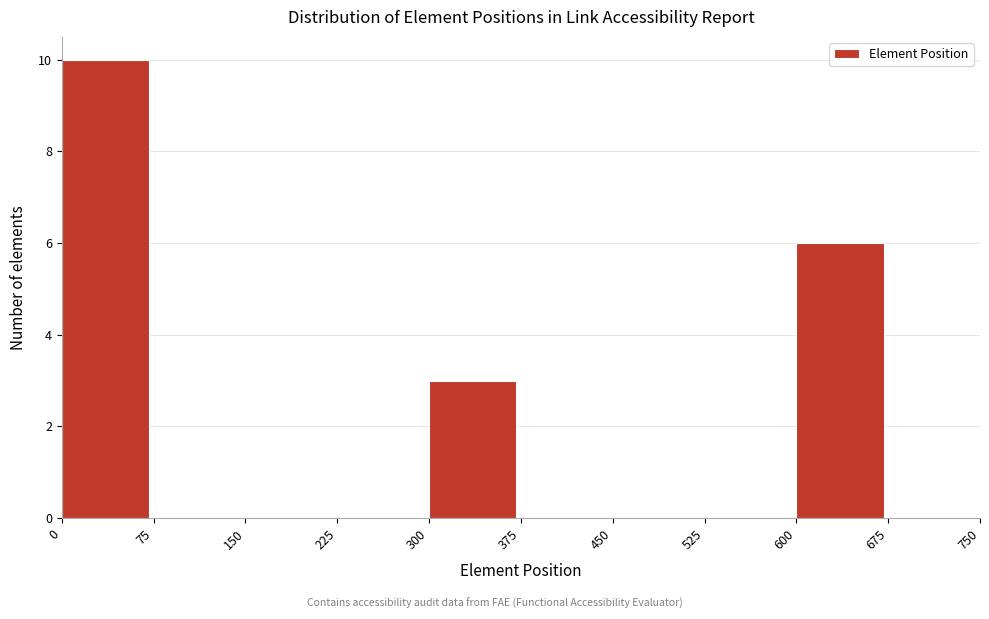

What is the height of the bar covering 300 to 375 on the x-axis? The values are not printed on the chart, so give them approximately, as read against the axis.

3